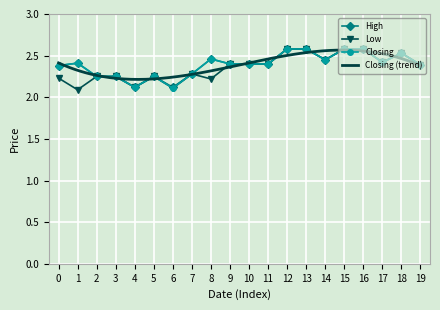

What is the lowest value of the Low series?

2.1